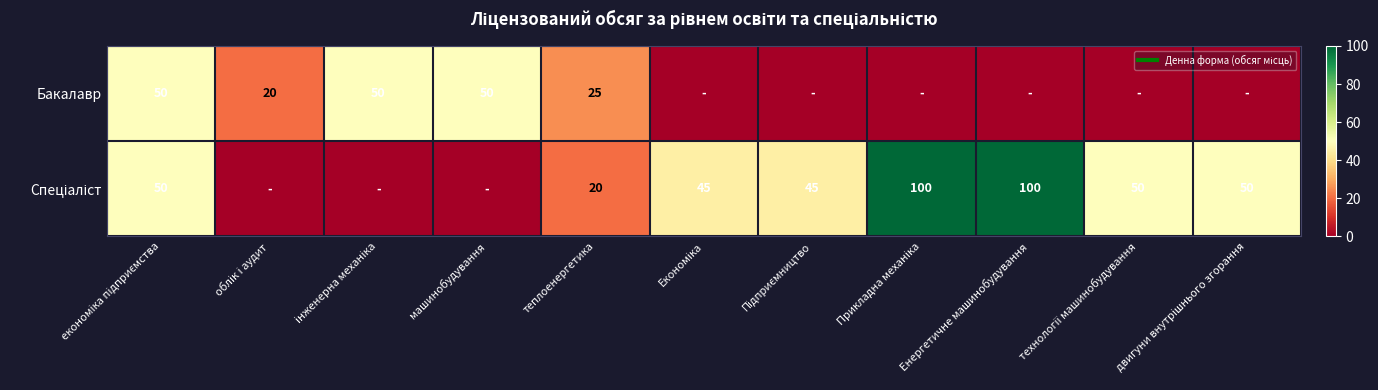

At which label does Бакалавр reach its minimum?

Економіка